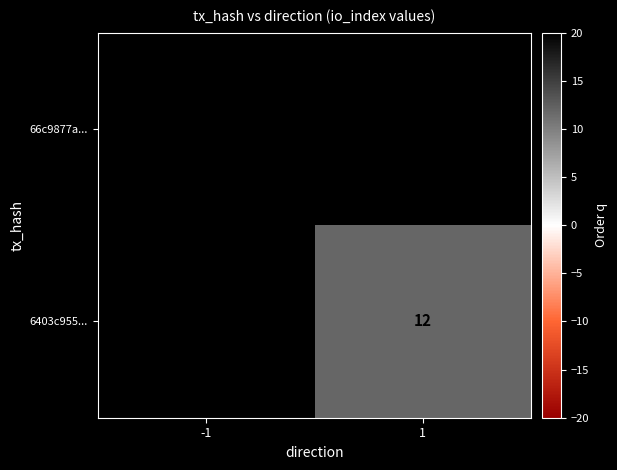

True or false: 6403c955... has a value of 12 at 1.

True